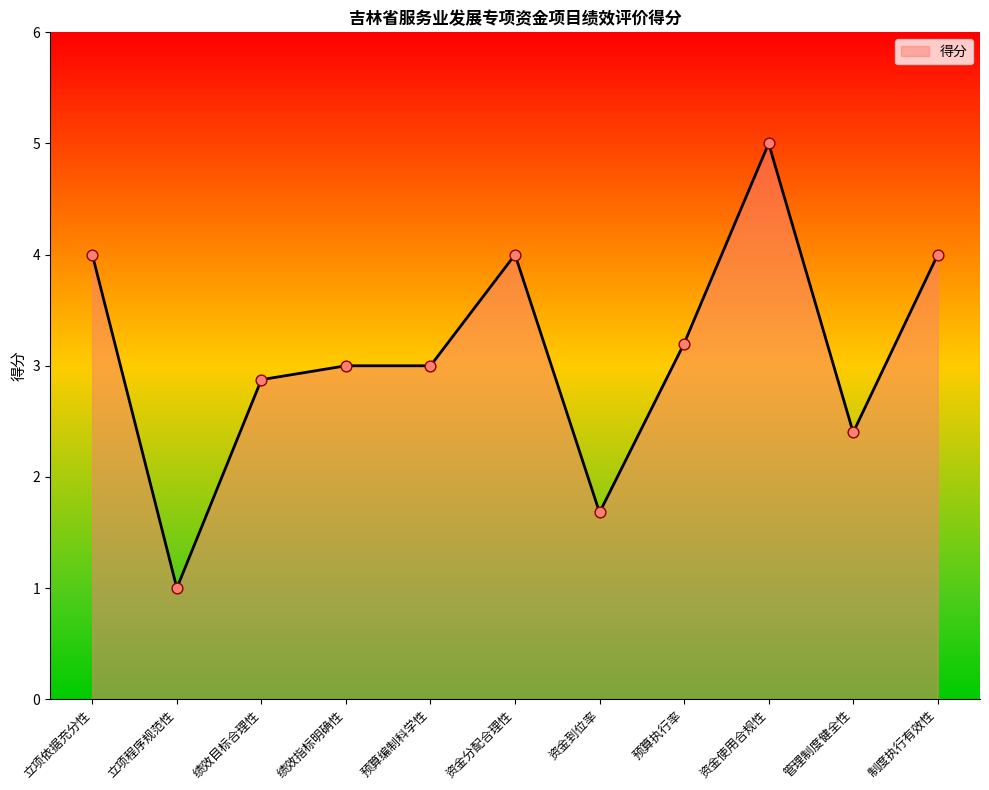

What is the ratio of the value at 绩效目标合理性 to the value at 资金到位率?

1.7